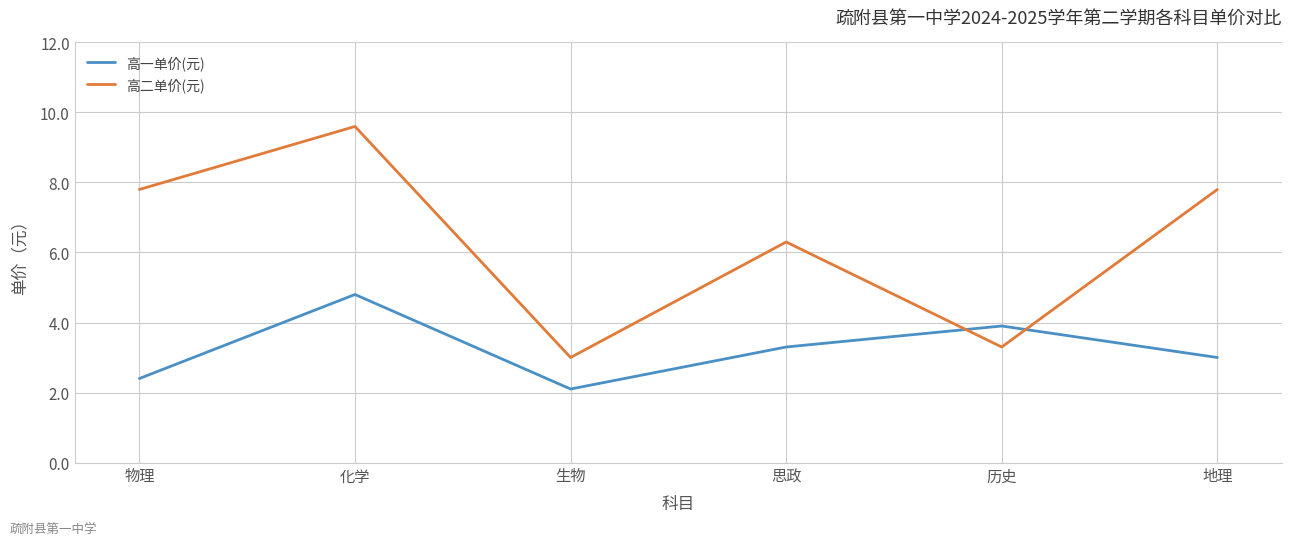

What is the spread (max minus min) of values at 地理?

4.8